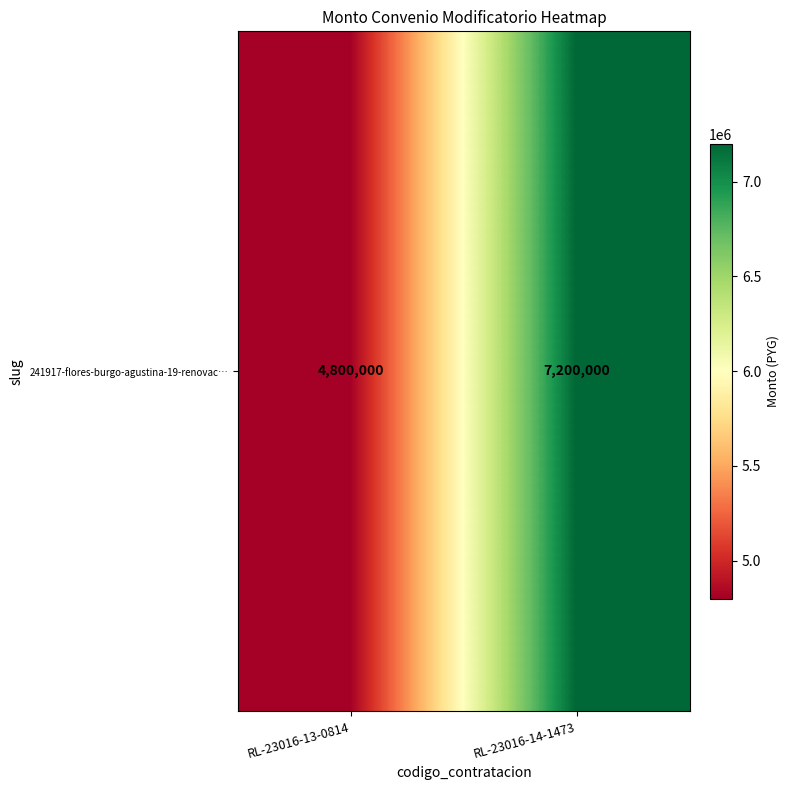

Which has a higher value, RL-23016-14-1473 or RL-23016-13-0814?

RL-23016-14-1473